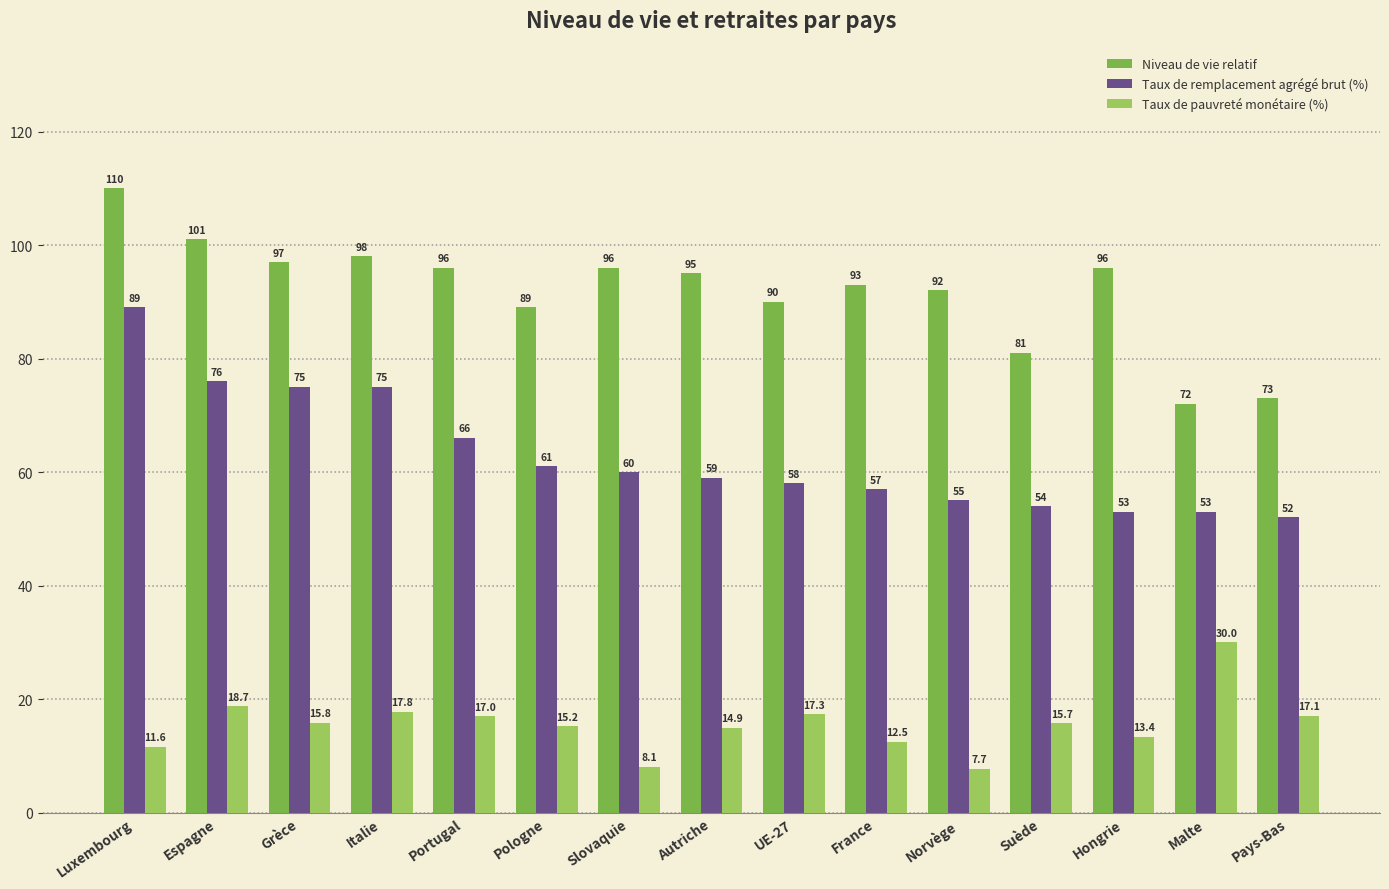

Which series has the largest range (max minus min)?

Niveau de vie relatif